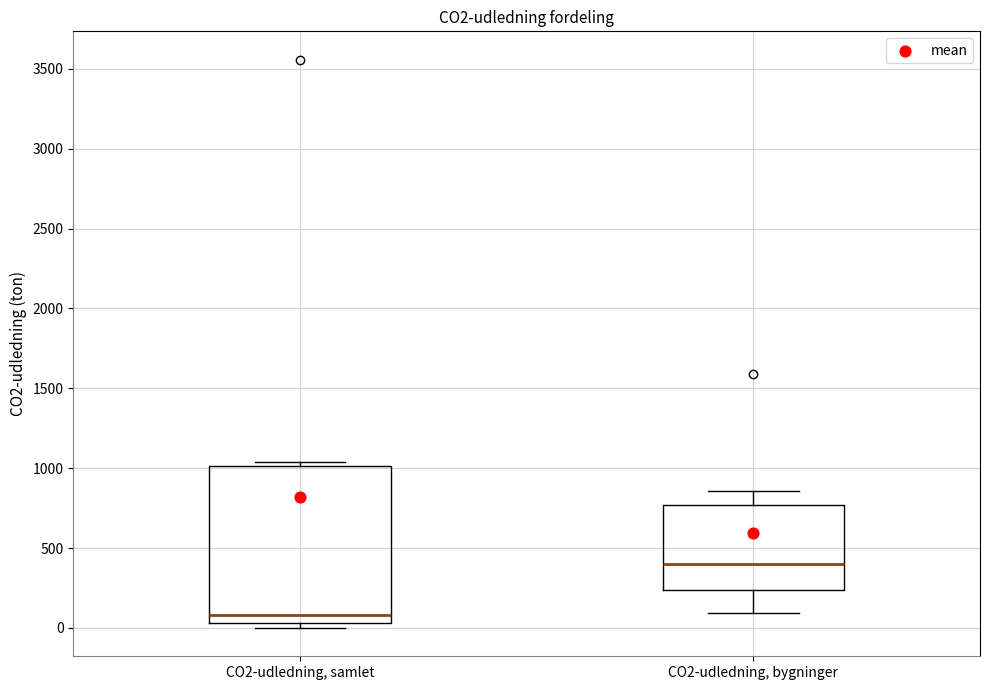

Which box has the highest median line?

CO2-udledning, bygninger